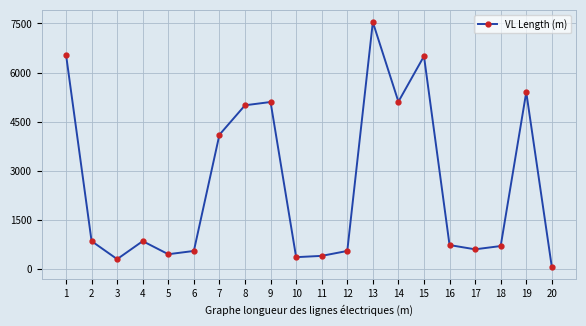

What is the ratio of the value at 13 to the value at 17?

12.6